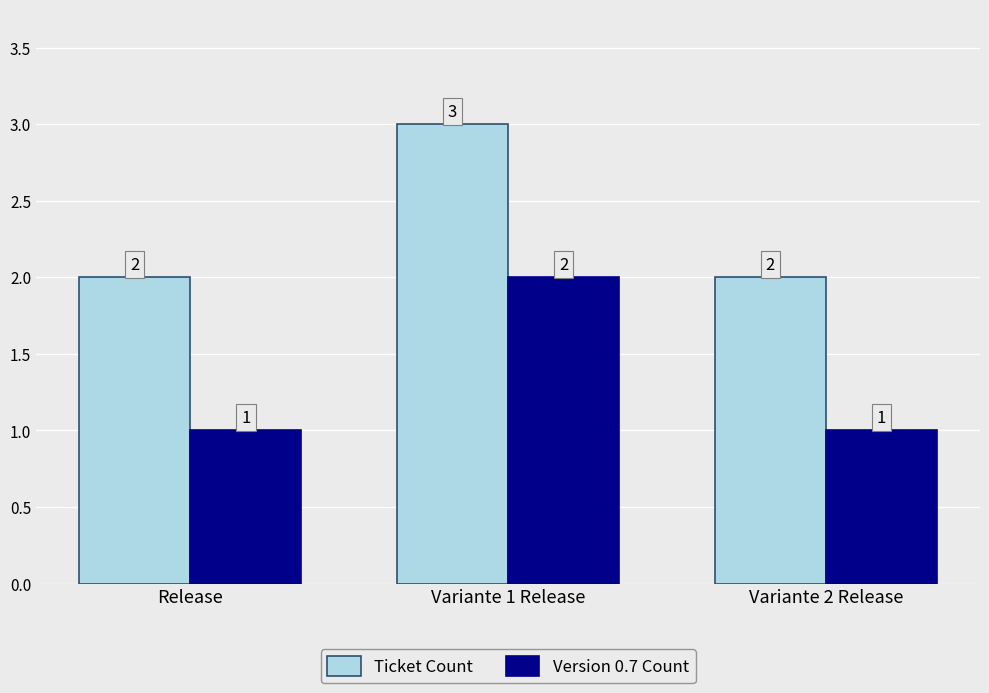

Rank the series at Release from highest to lowest value.

Ticket Count, Version 0.7 Count